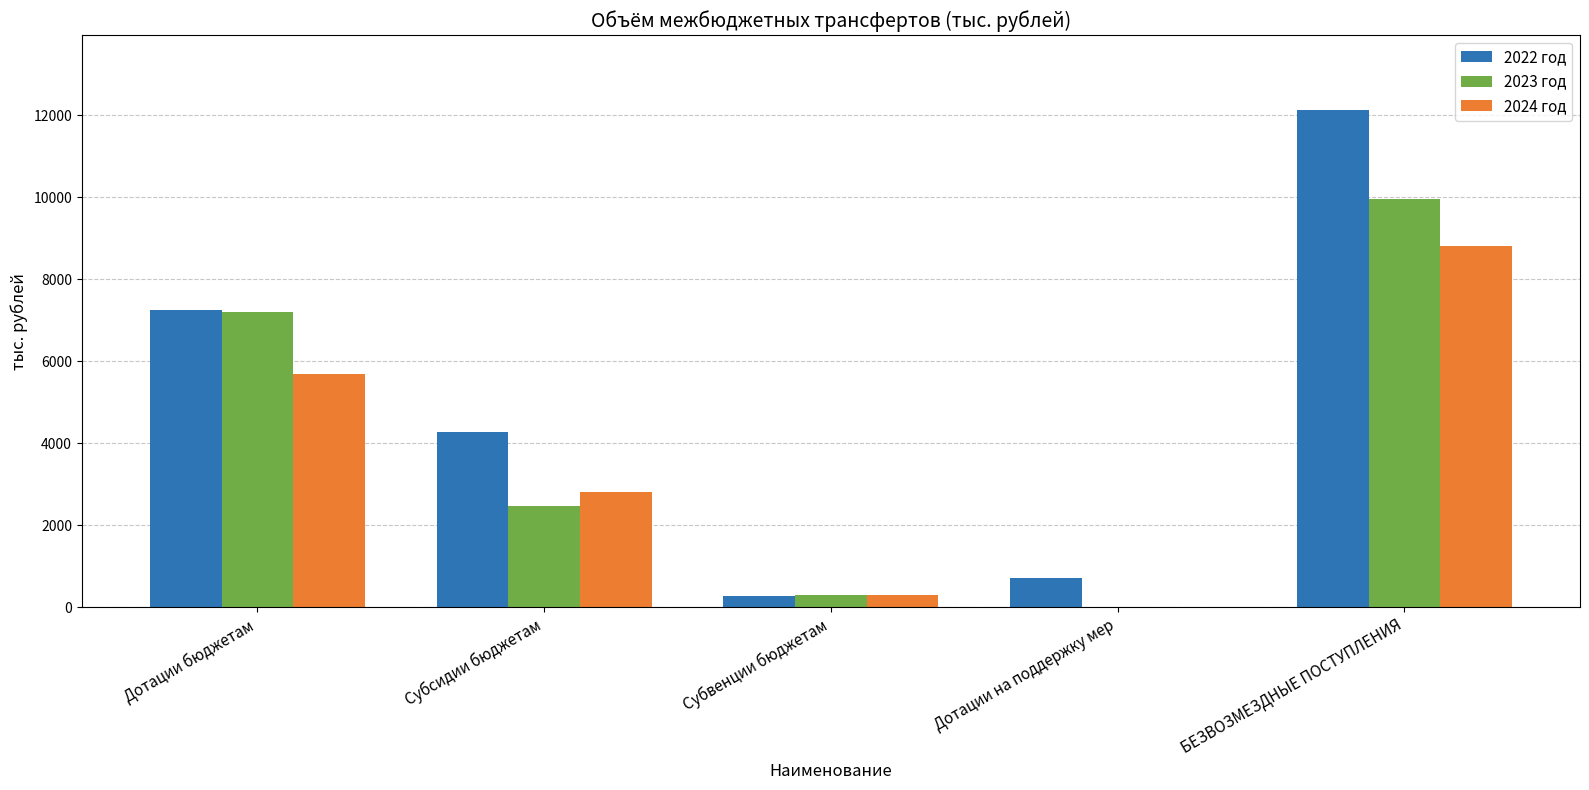

Which series changed the most between Субсидии бюджетам and Субвенции бюджетам?

2022 год